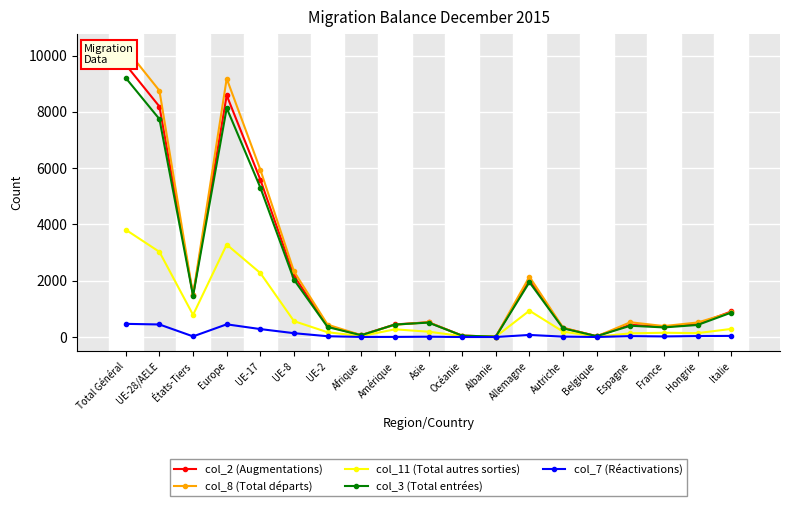

What is the average value of the col_8 (Total départs) series?

2332